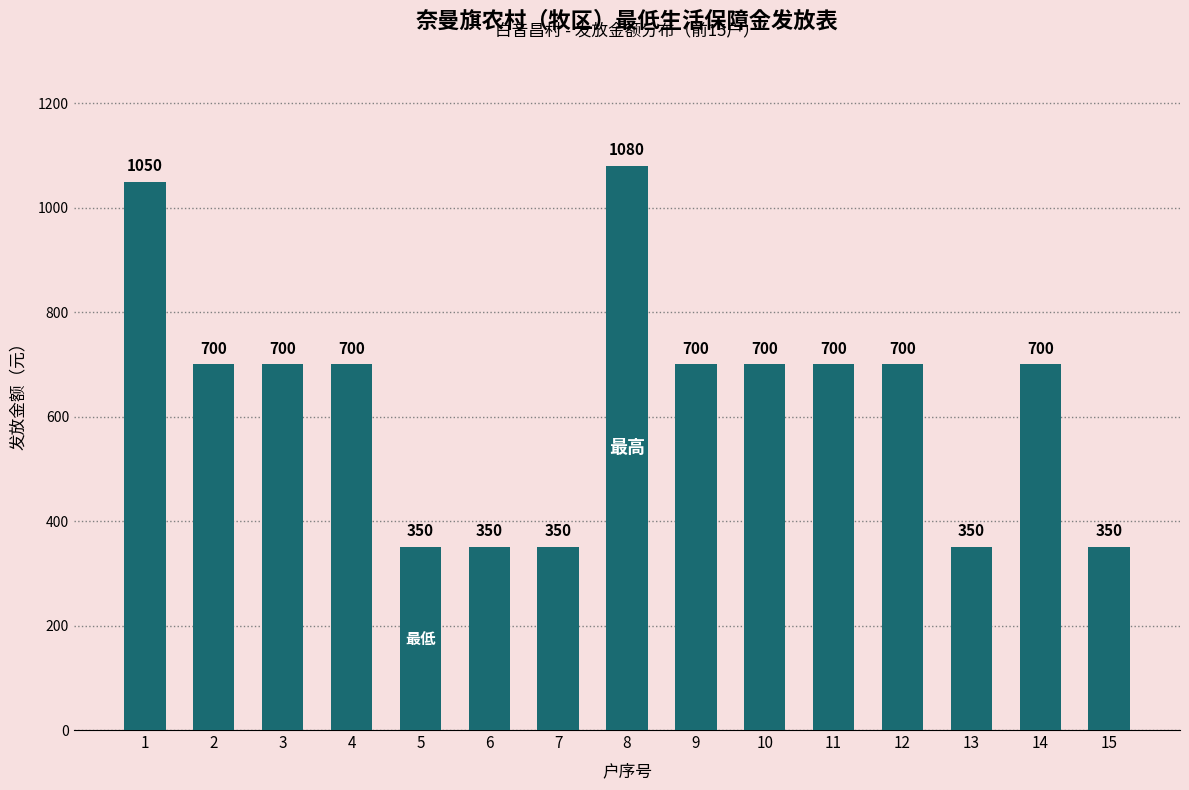

How many data points are less than 700?

5